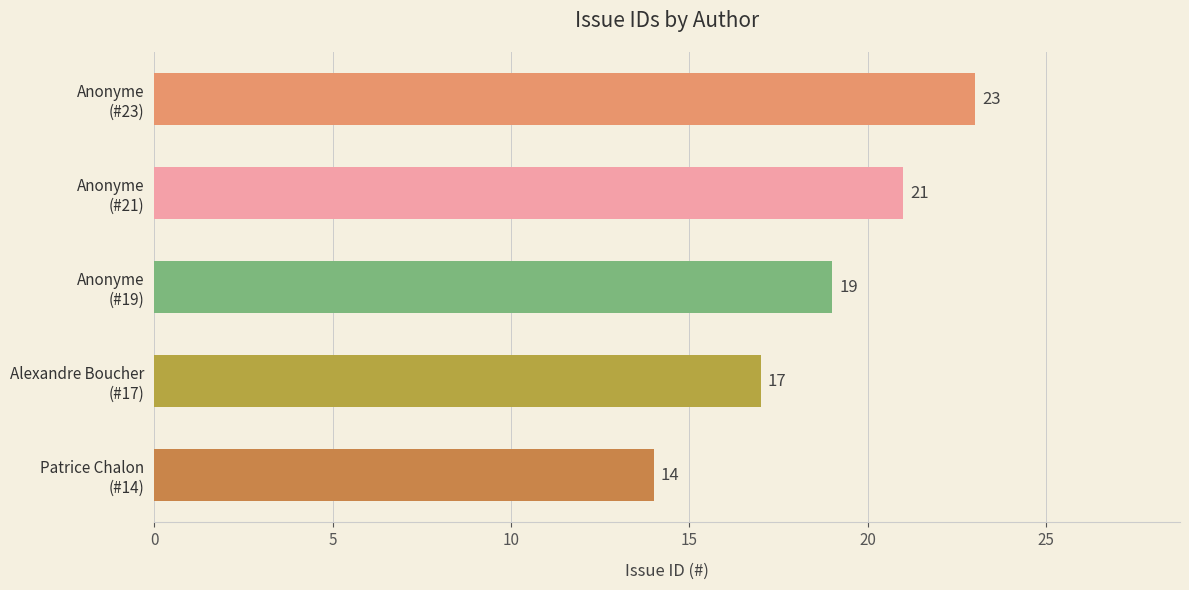

What is the average value?

19